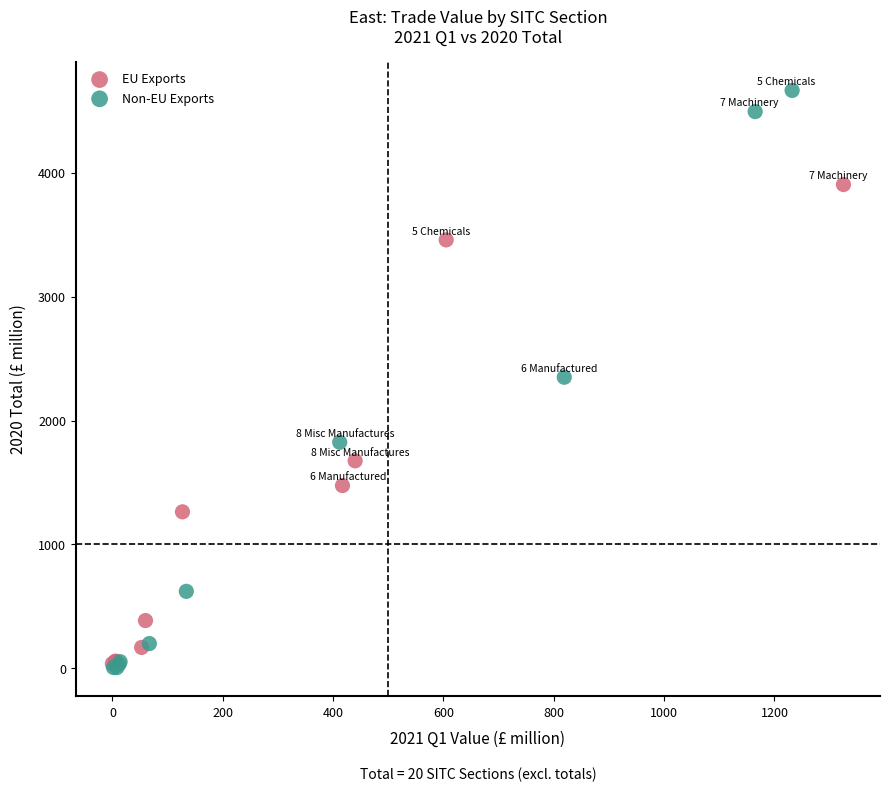

Which series has the largest Y range (max minus min)?

Non-EU Exports